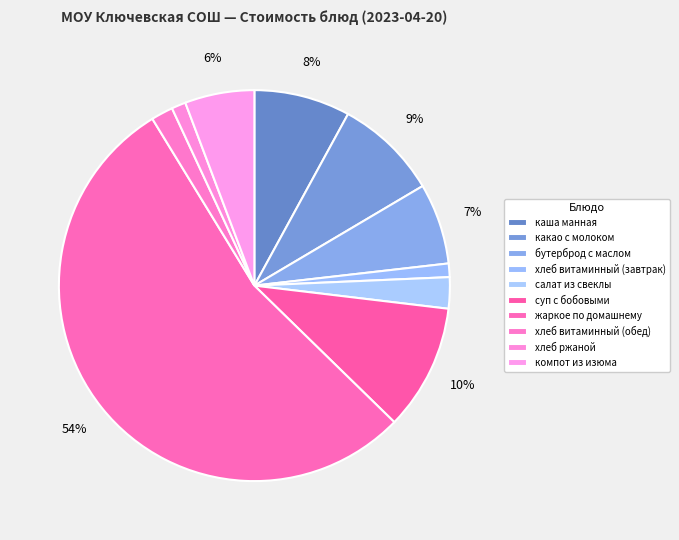

How many segments does this pie chart have?

10